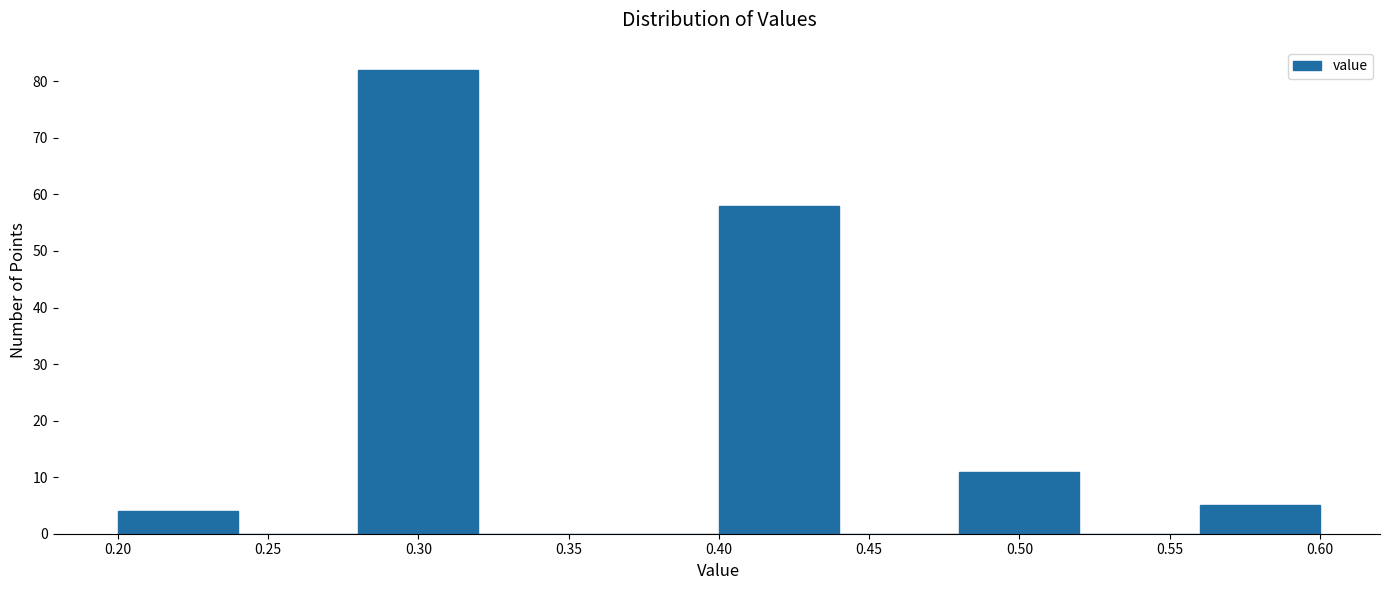

What is the height of the bar covering 0.20 to 0.24 on the x-axis? The values are not printed on the chart, so give them approximately, as read against the axis.

4